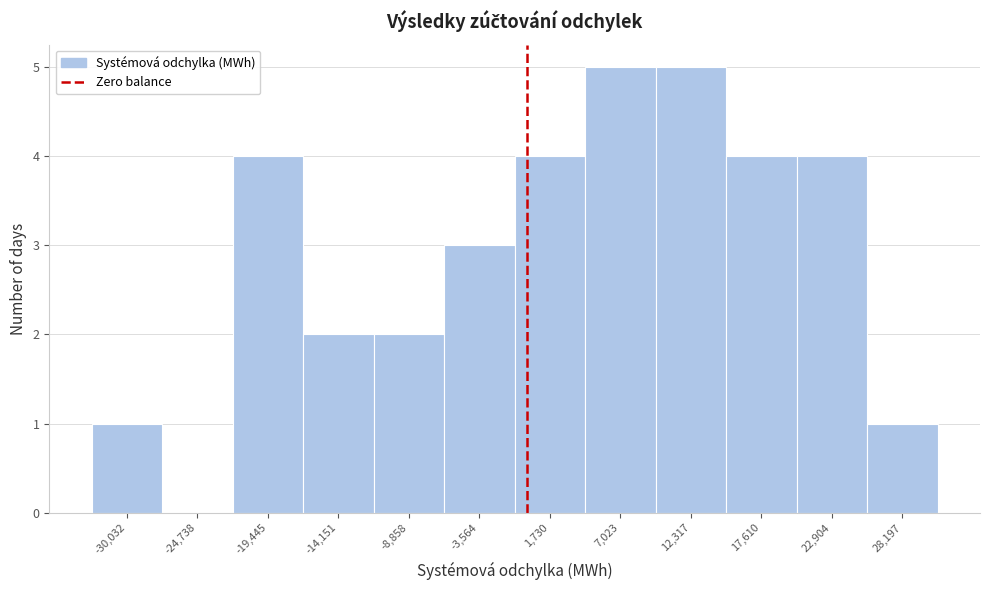

Reading left to right, transcribe this chart: for each bar, give the range it covers on the x-axis and its height. Neither the bar edges nor the heights are printed on the chart, so give them approximately, as read against the axes.

-33000 to -27000: 1
-27000 to -22000: 0
-22000 to -17000: 4
-17000 to -12000: 2
-12000 to -6000: 2
-6000 to -1000: 3
-1000 to 4000: 4
4000 to 10000: 5
10000 to 15000: 5
15000 to 20000: 4
20000 to 26000: 4
26000 to 31000: 1